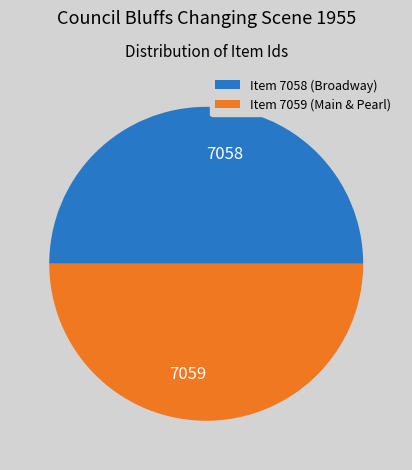

Is it true that 7058 is 64% of the pie?

False